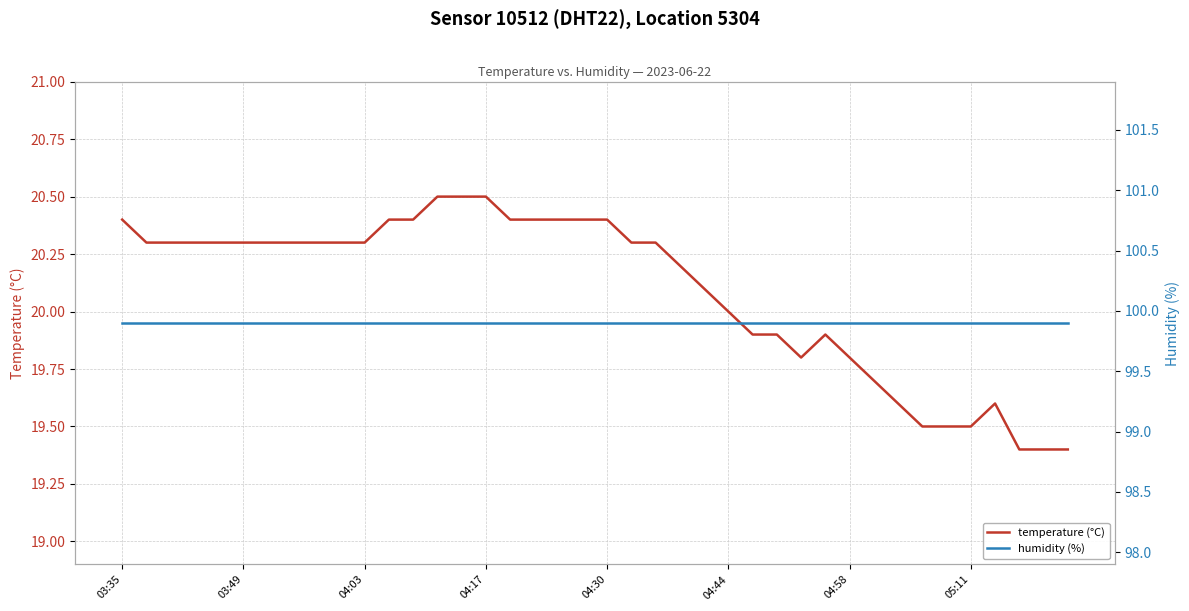

The temperature (°C) series shows 19.8 at 04:58. True or false?

True